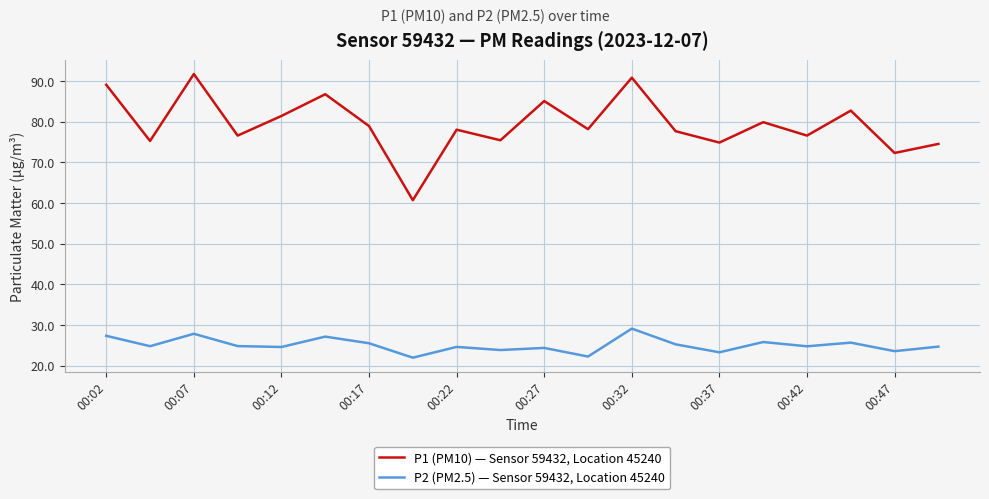

Rank the series by their average value, from highest to lowest.

P1 (PM10) — Sensor 59432, Location 45240, P2 (PM2.5) — Sensor 59432, Location 45240